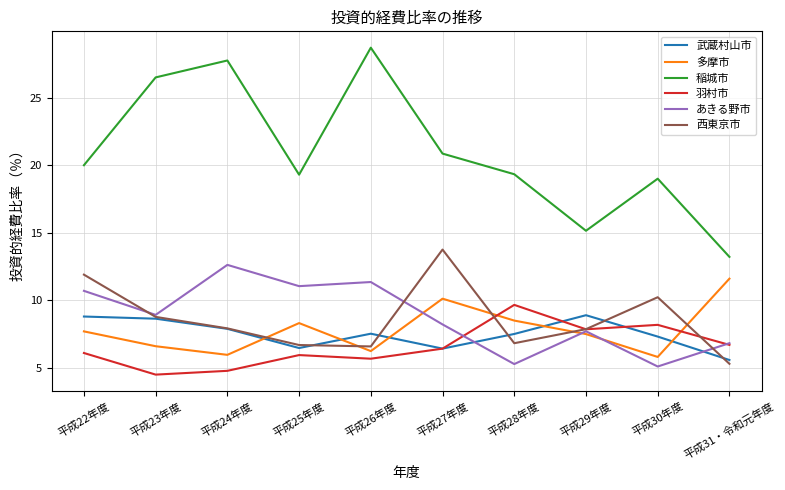

What value does the あきる野市 series have at 平成27年度?

8.2